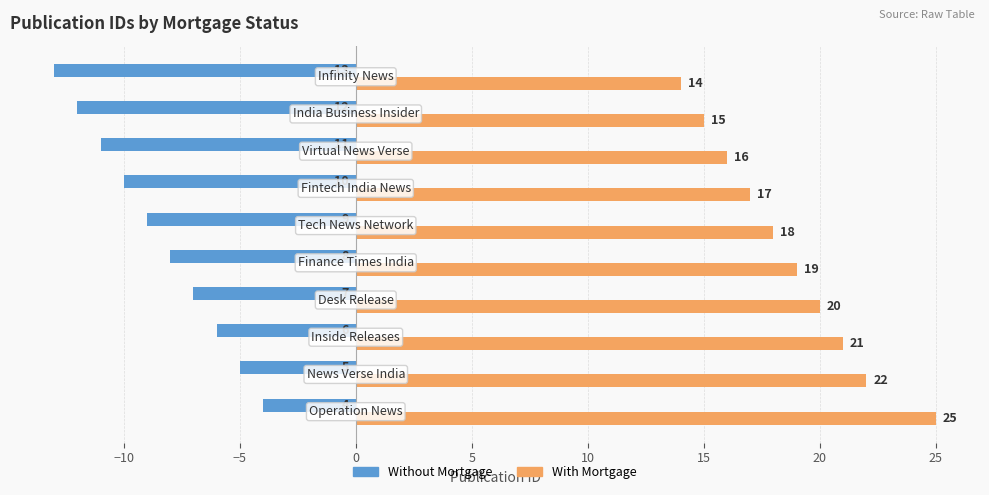

How many data points does each series have?

10